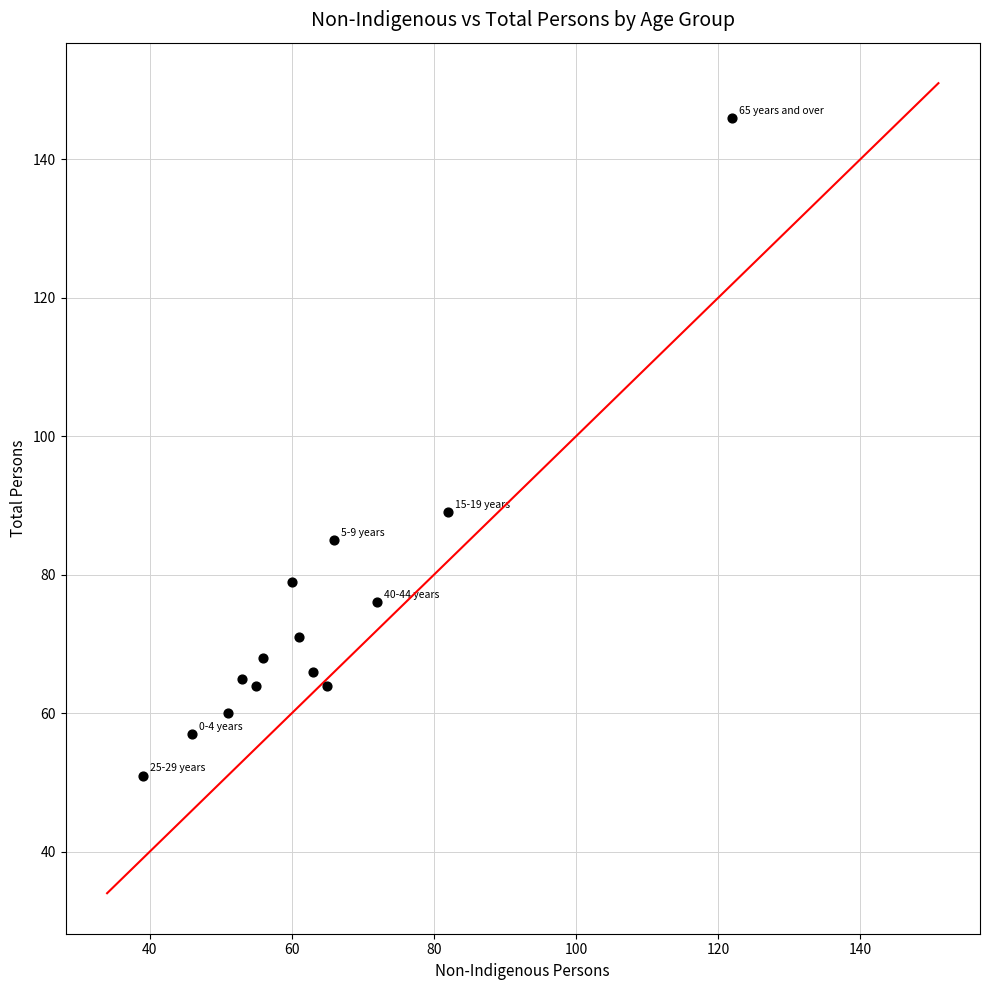

What is the range of Y values (max minus min)?

95